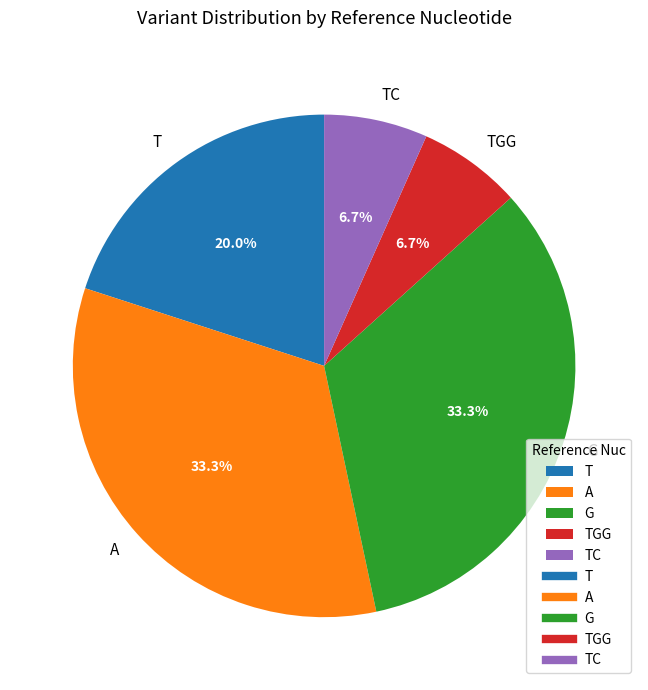

Is TC the majority of the pie?

No